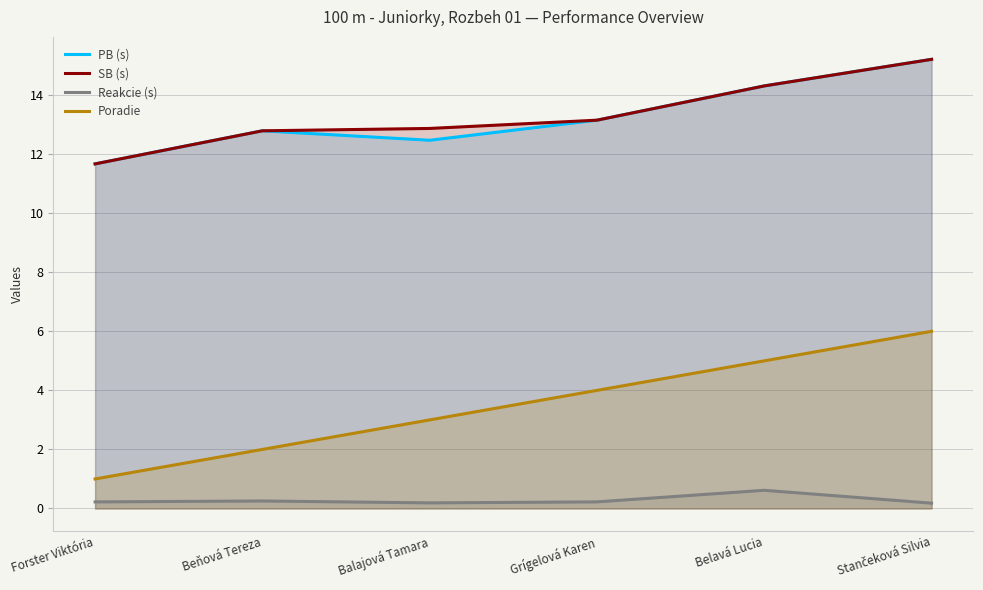

What is the sum of the PB (s) values at Balajová Tamara and Belavá Lucia?

26.8